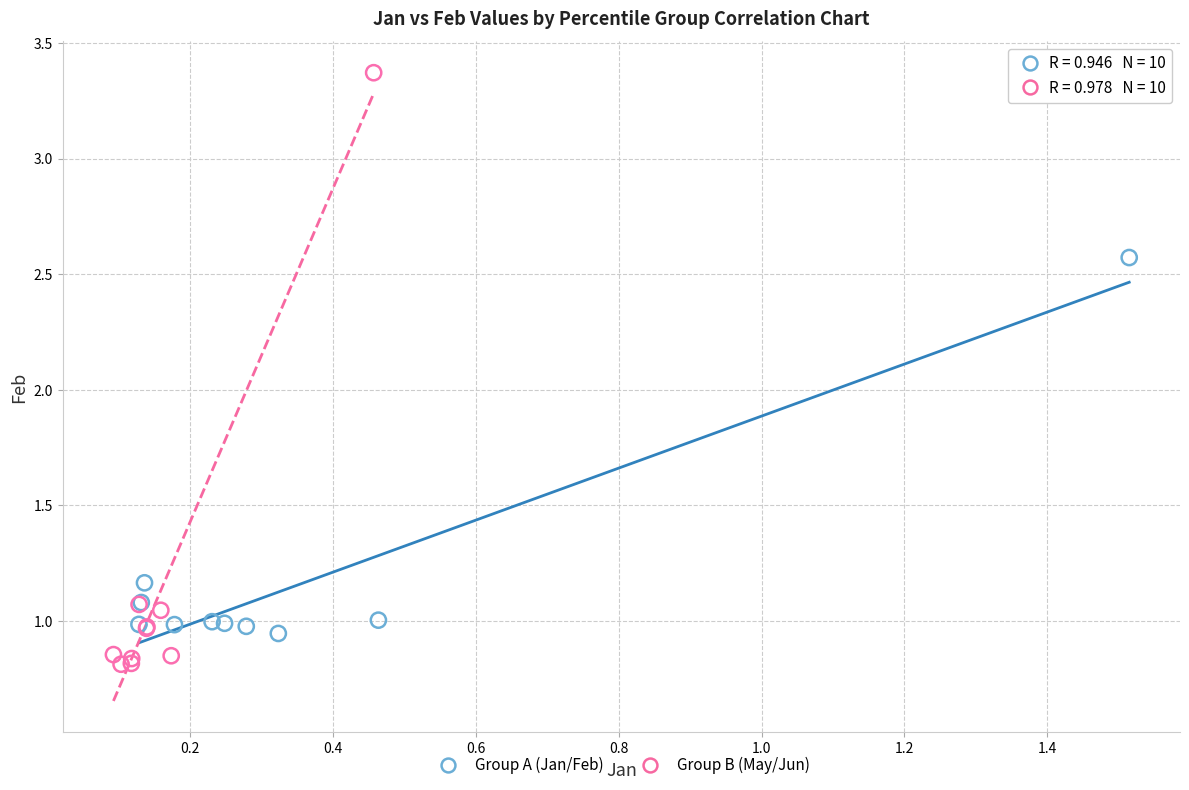

Which series has the widest spread of Y values?

Group B (May/Jun)